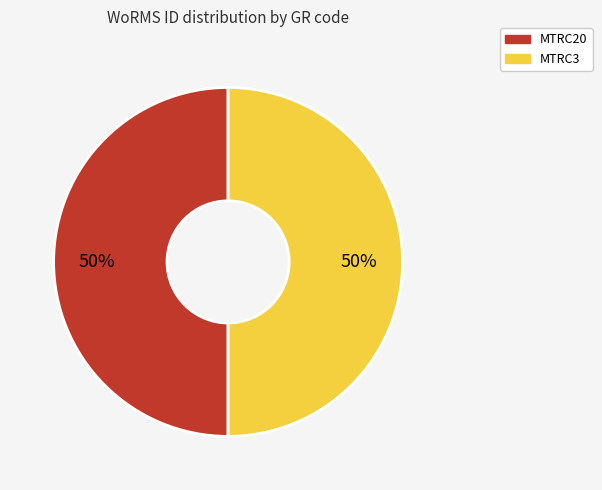

True or false: MTRC3 accounts for 40% of the total.

False